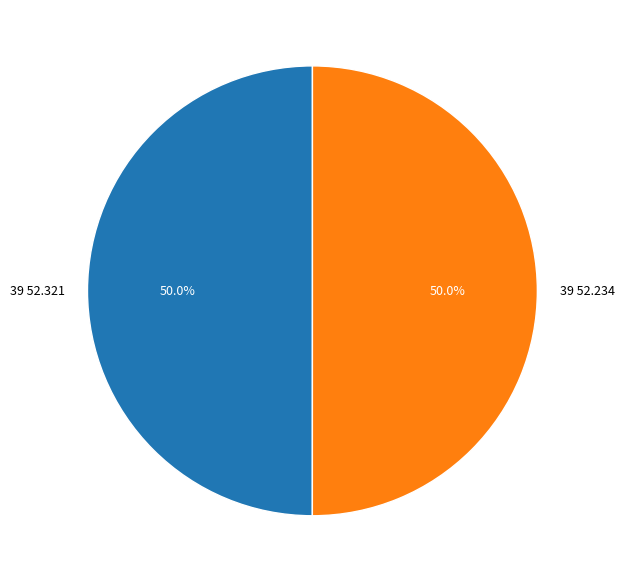

To the nearest percent, what percentage of the pie is 39 52.234?

50%